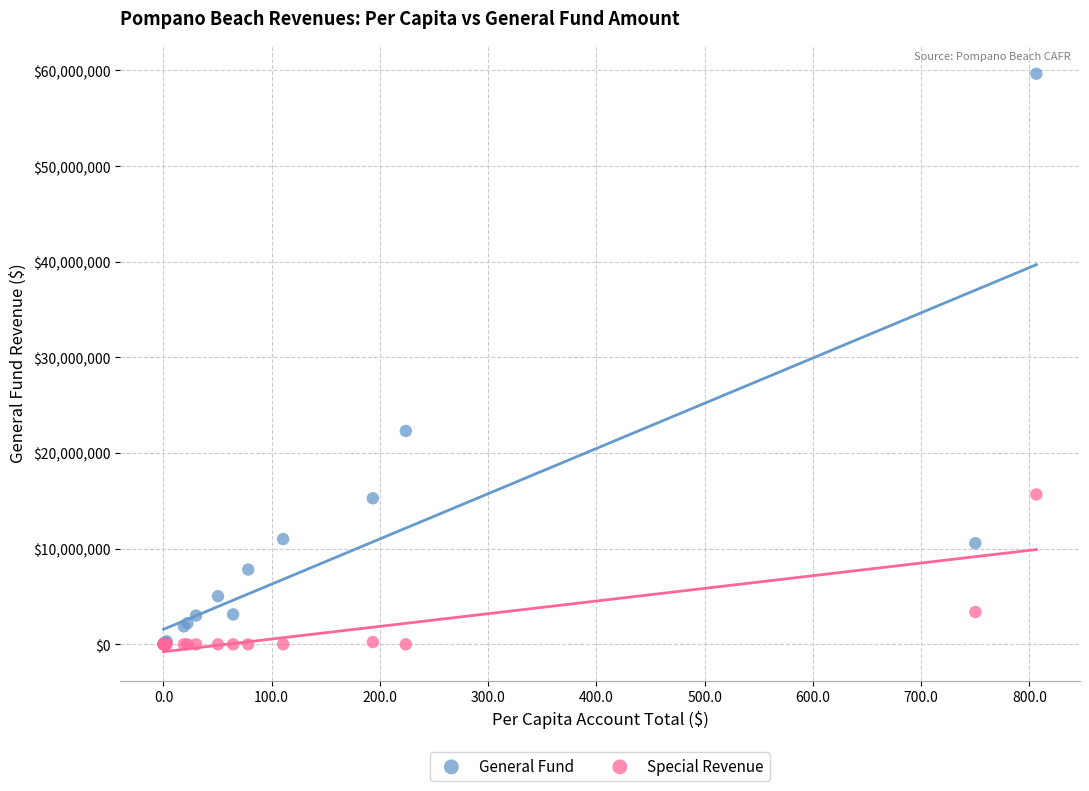

Which series reaches the maximum Y coordinate?

General Fund